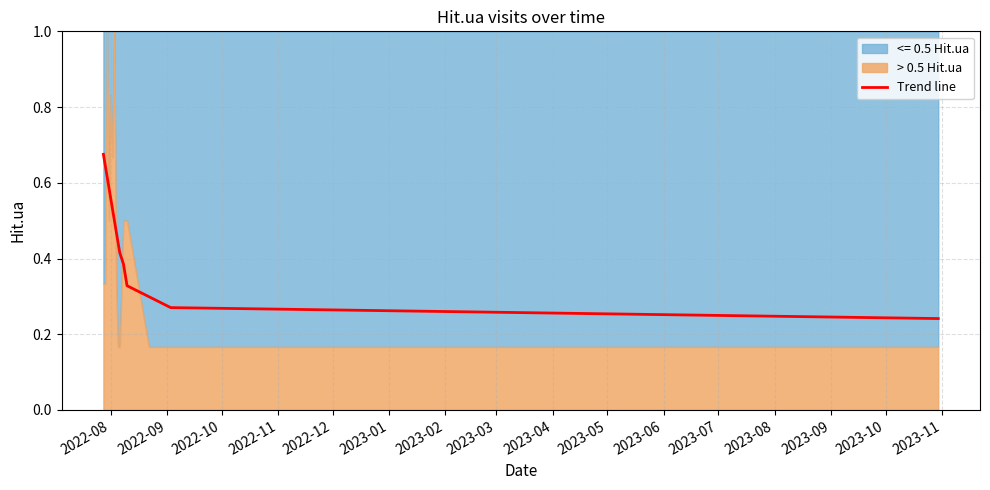

What is the maximum value shown in the chart?

0.7